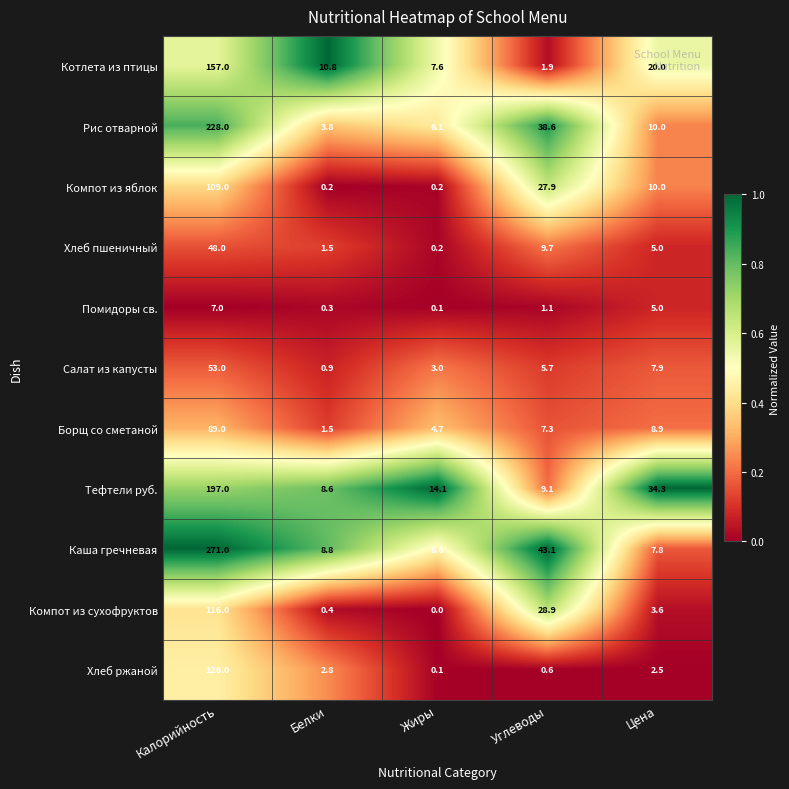

At which label is Хлеб пшеничный closest to 24?

Углеводы